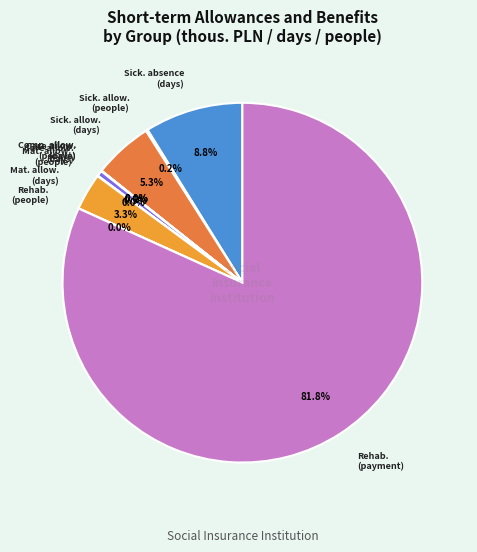

Is there any slice that represents more than half of the pie?

Yes